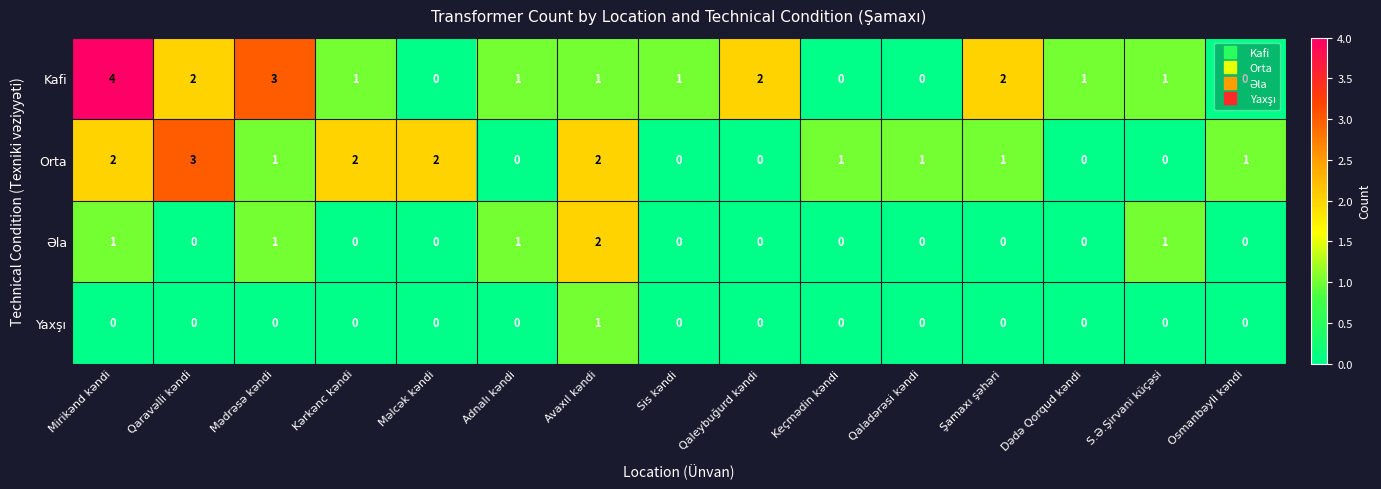

Which series has the largest range (max minus min)?

Kafi